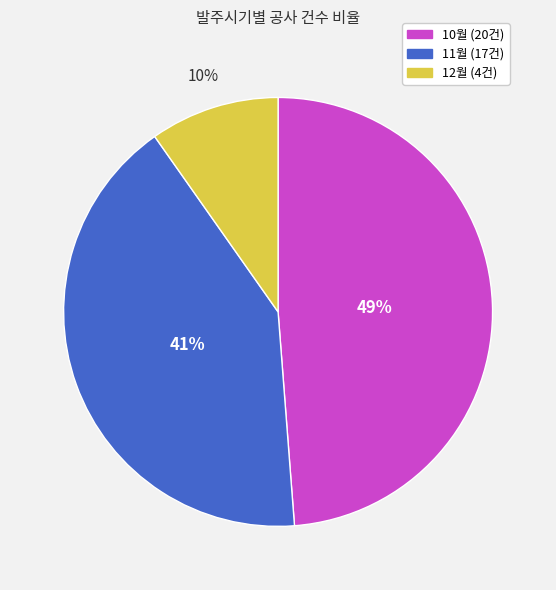

How many segments does this pie chart have?

3